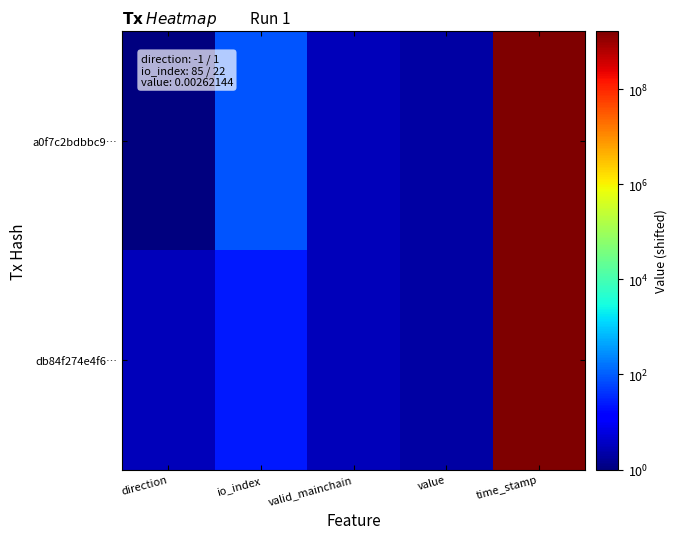

At how many categories does at least one series exceed 695177709?

1